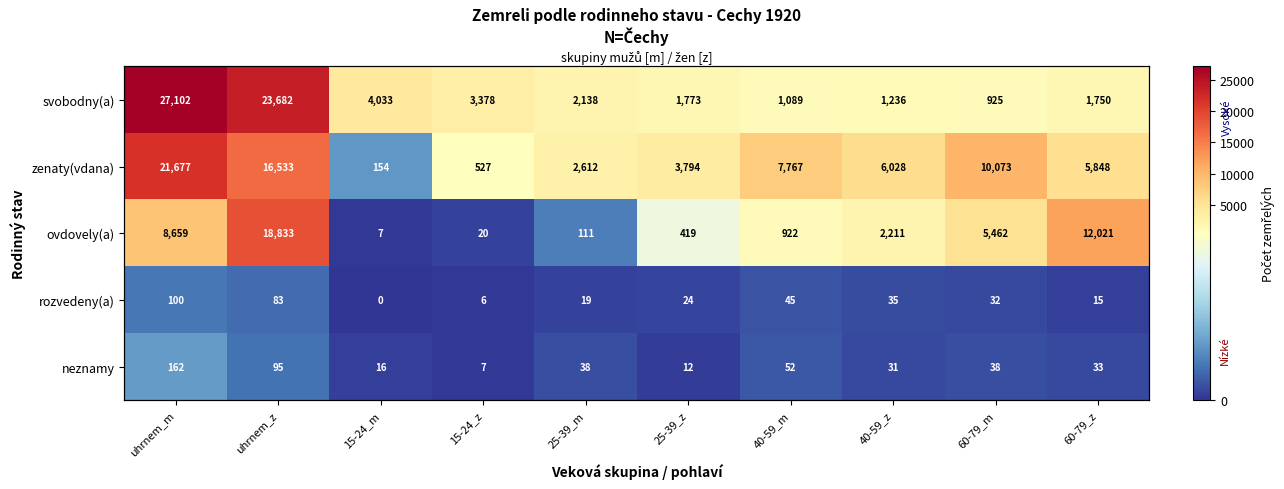

What is the spread (max minus min) of values at uhrnem_z?

23599